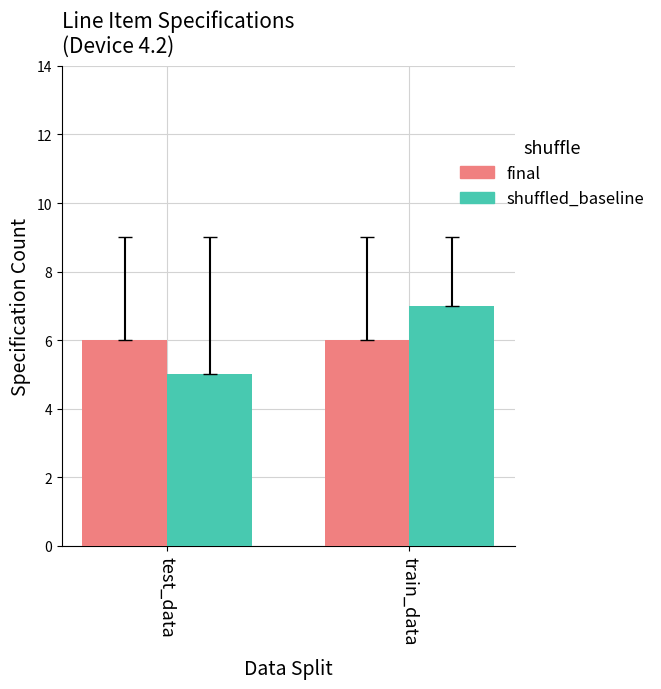

True or false: shuffled_baseline has a value of 10 at train_data.

False